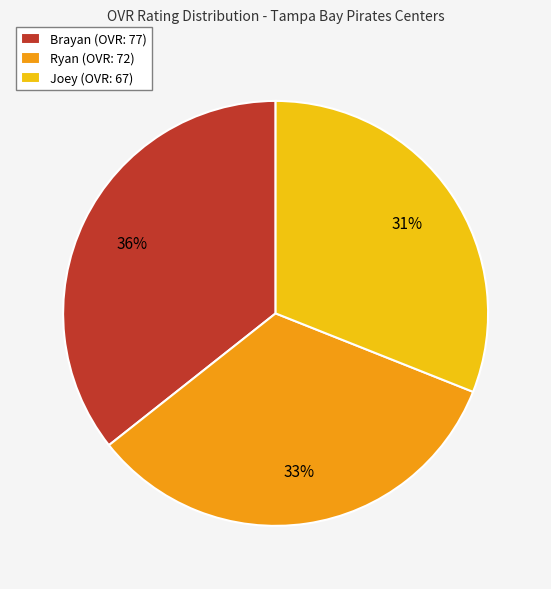

Which has a higher value, Joey or Brayan?

Brayan